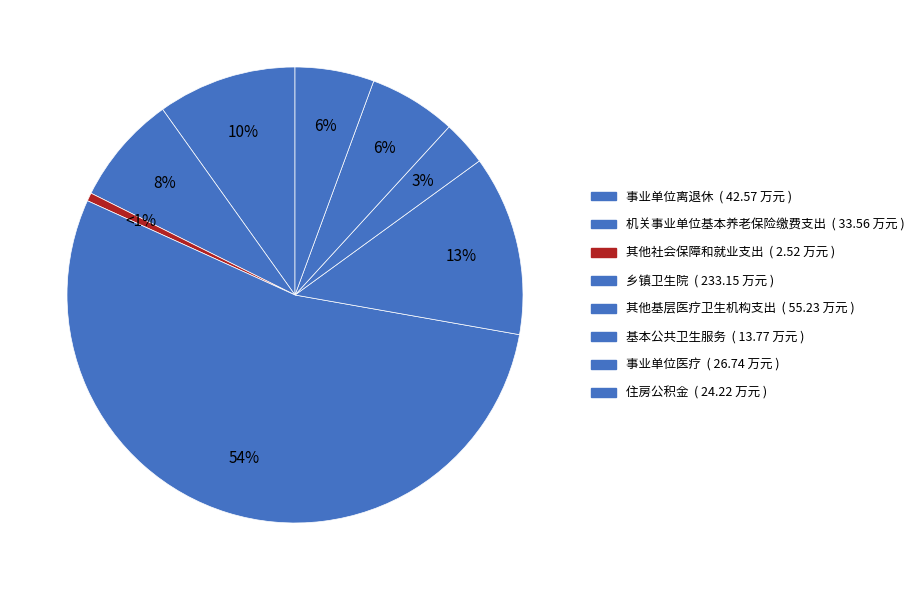

Count the number of slices in the pie.

8